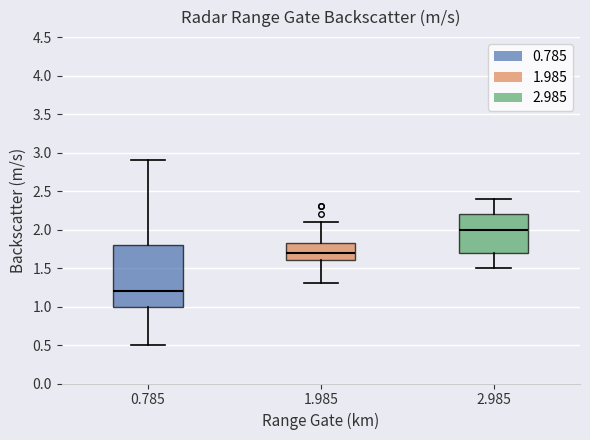

Which box's median line is the highest?

2.985